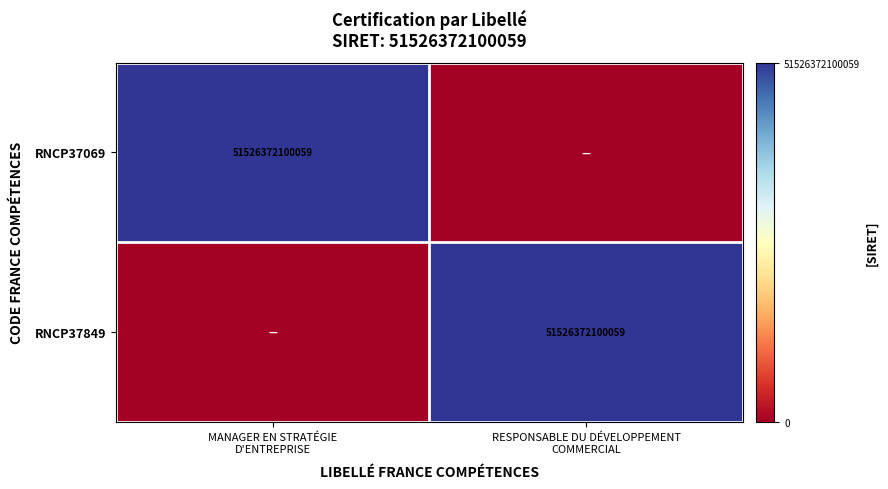

Rank the series at MANAGER EN STRATÉGIE D'ENTREPRISE from highest to lowest value.

RNCP37069, RNCP37849